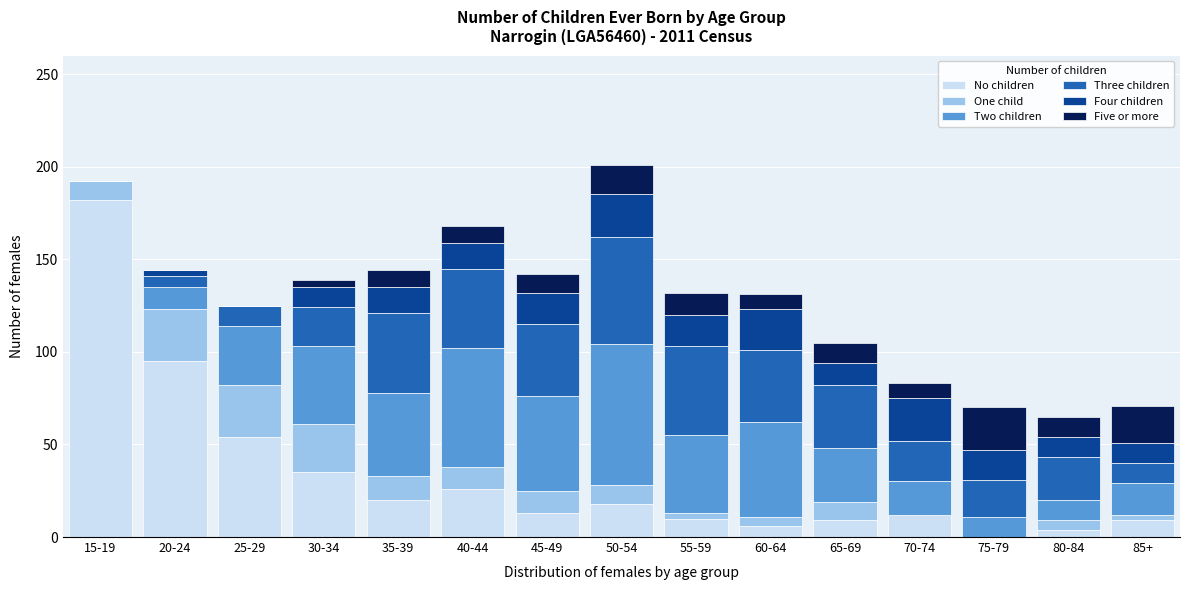

True or false: No children has a value of 35 at 30-34.

True